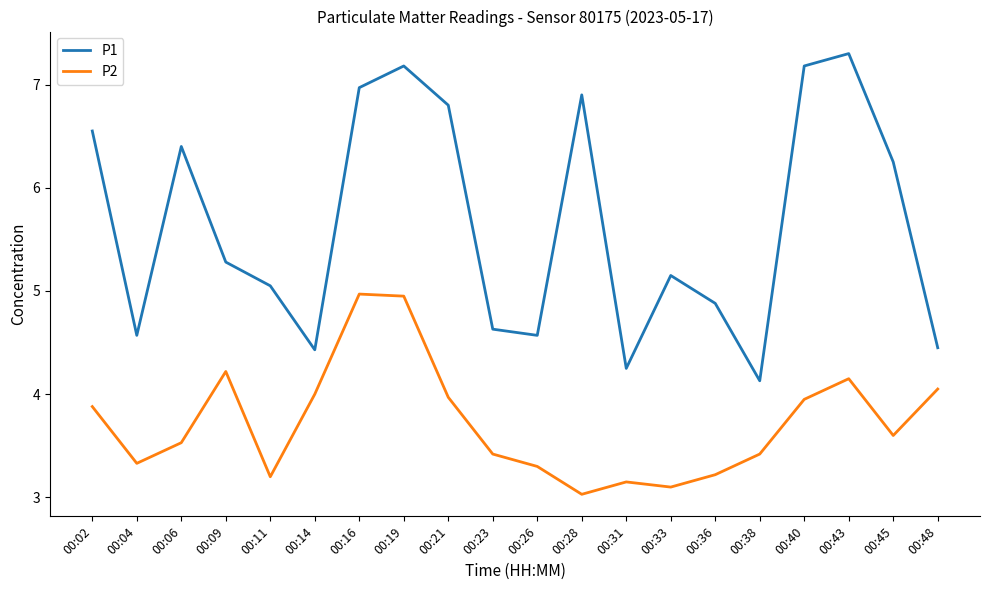

The P1 series shows 2.6 at 00:02. True or false?

False